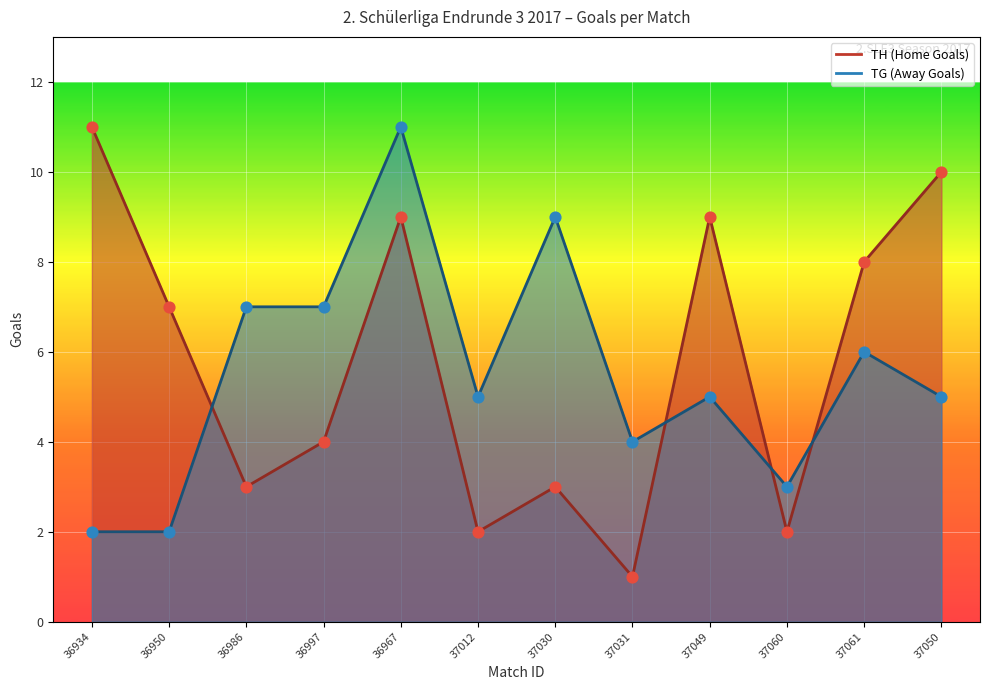

At which category is the sum across all series the highest?

36967